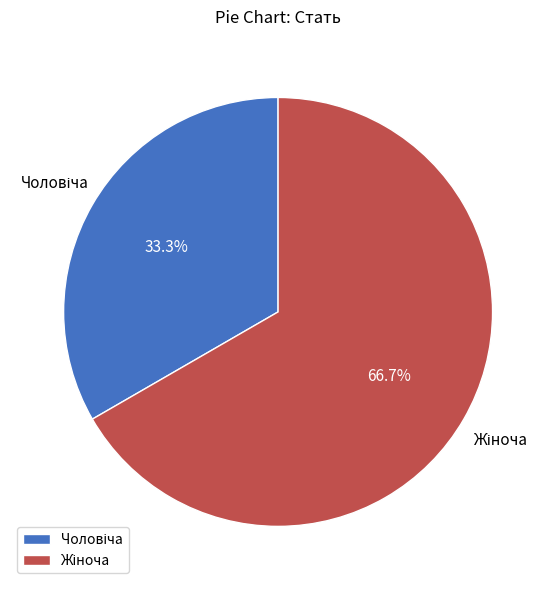

How many slices are in this pie chart?

2